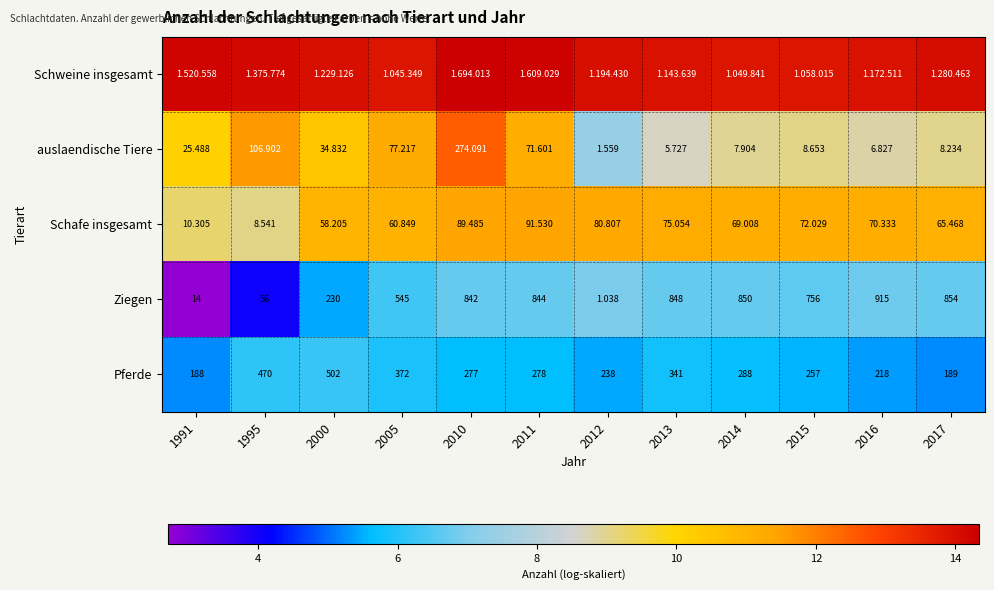

Is the value of Ziegen at 2016 greater than the value of auslaendische Tiere at 1995?

Yes